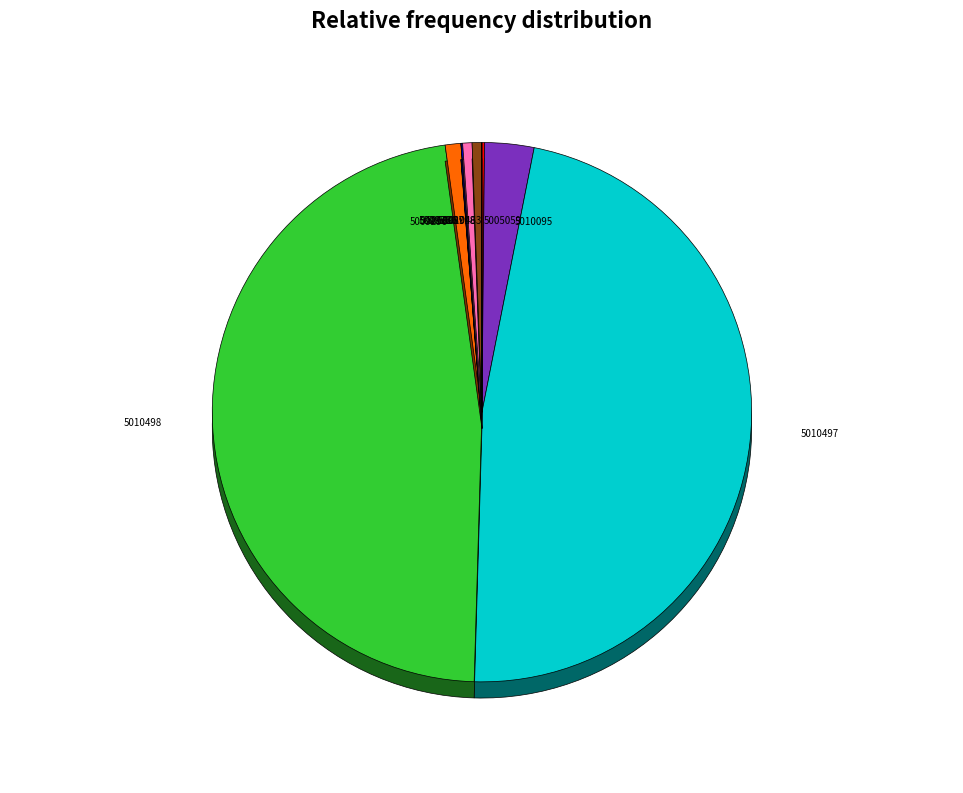

Does 5009296 account for over 50% of the chart?

No